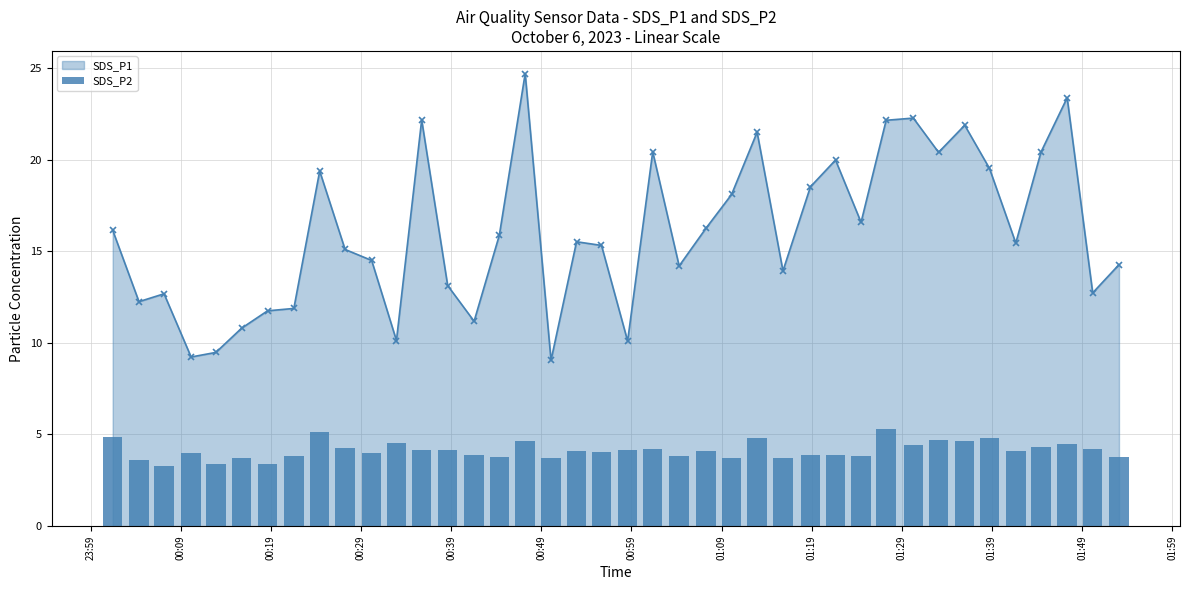

True or false: SDS_P1 has more than 1 interior local peaks.

True